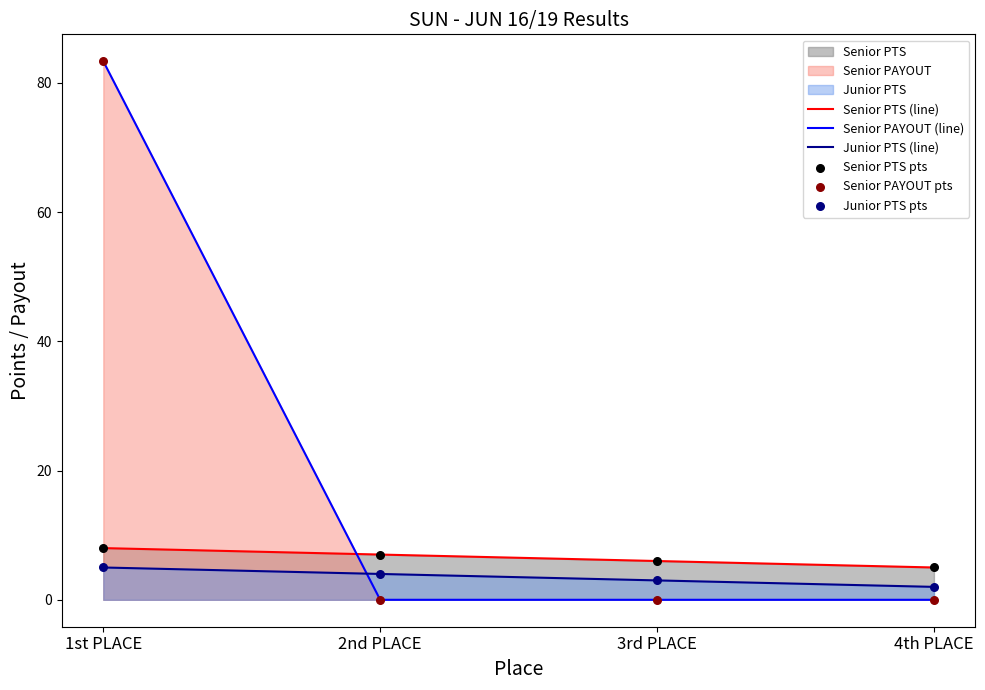

Which series reaches the maximum Y coordinate?

Senior PAYOUT (line)